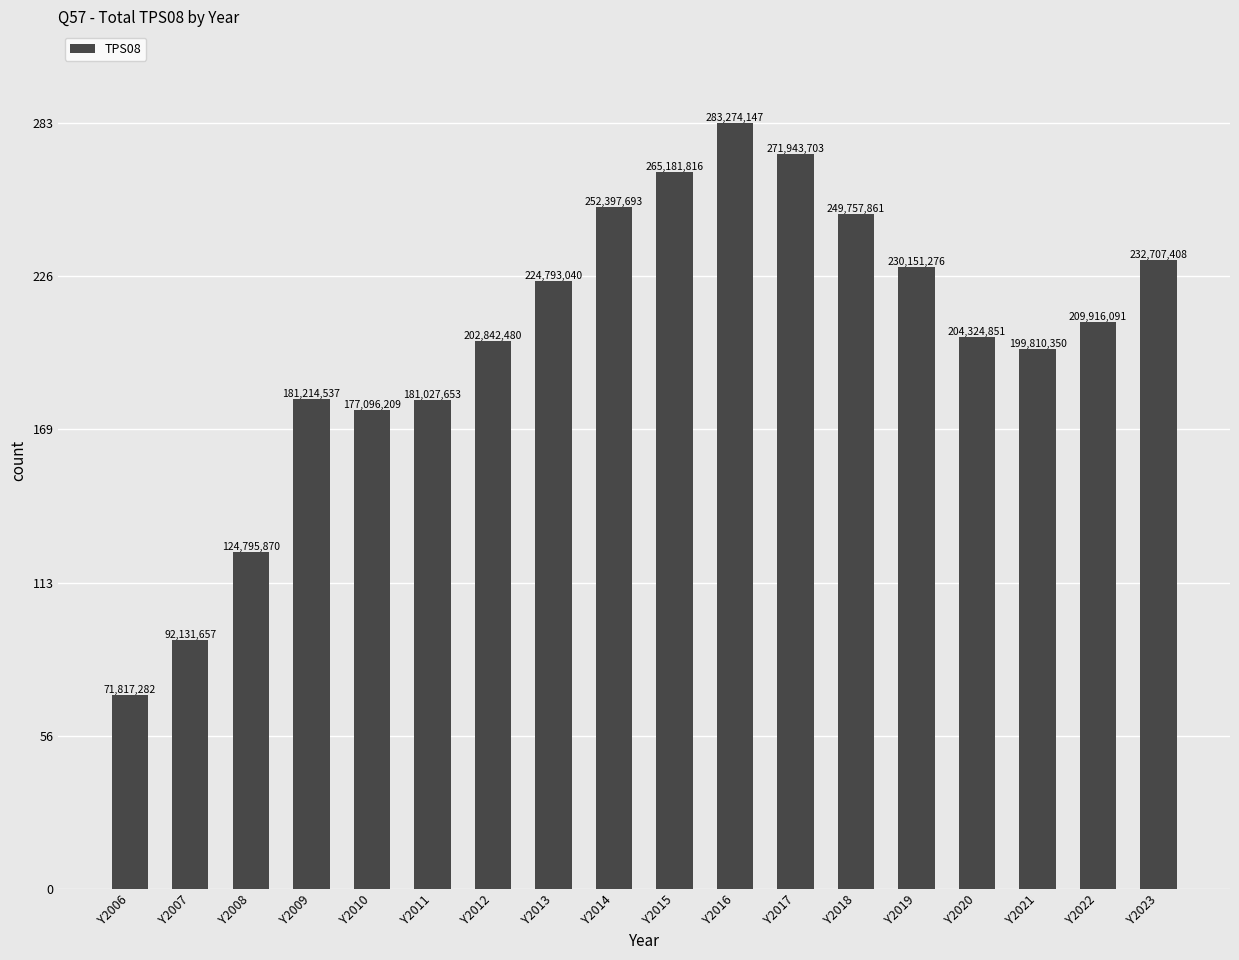

What is the difference between the maximum and minimum values?

211456865